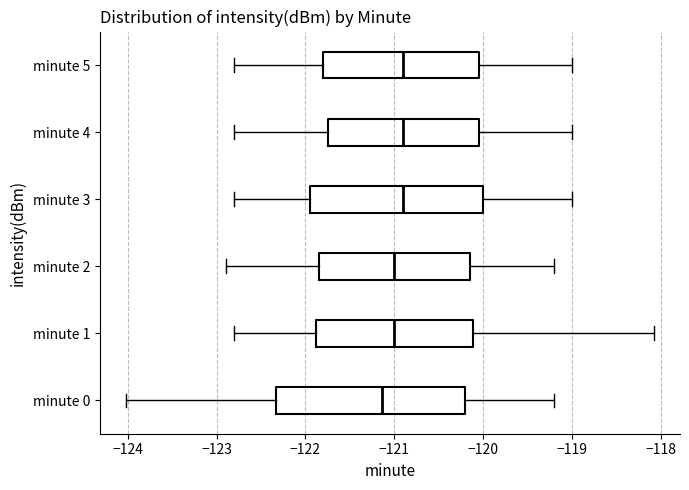

Where is the right edge of the box for minute 5 on the x-axis? The values are not printed on the chart, so give them approximately, as read against the axis.

-120.0